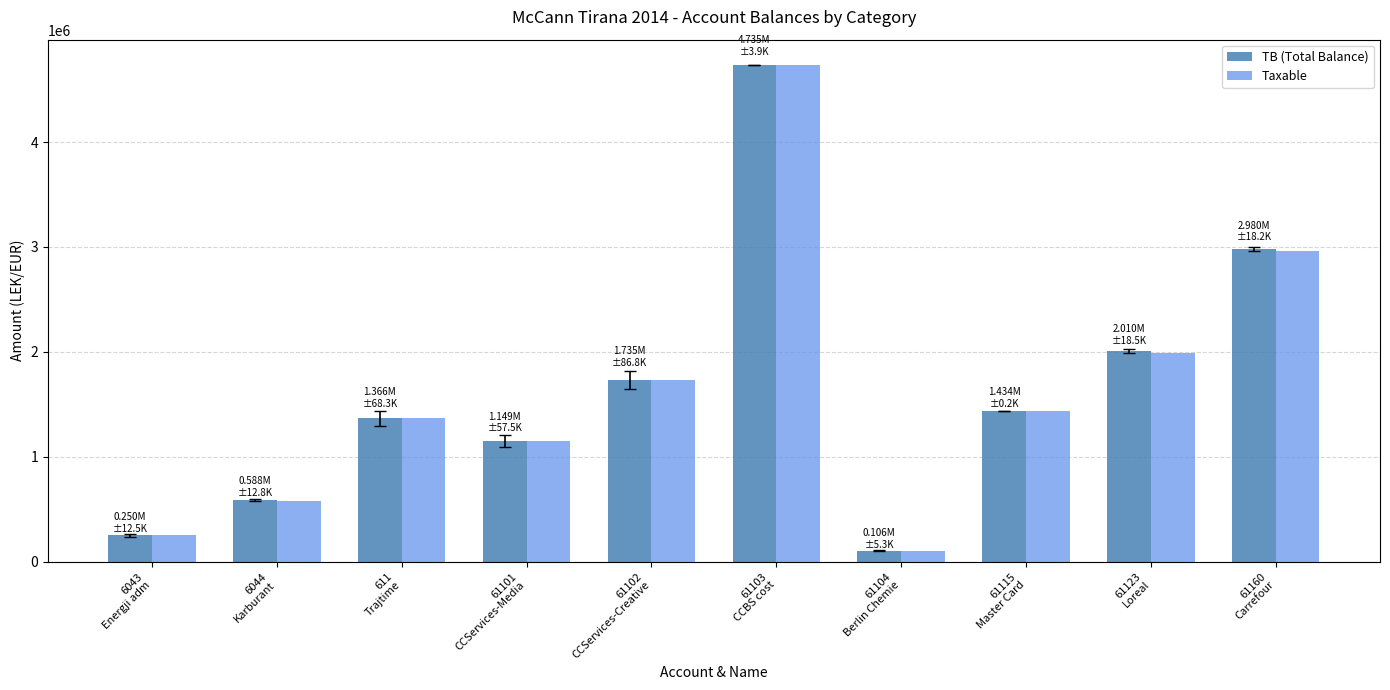

The TB (Total Balance) series shows 2508684.5 at 61102
CCServices-Creative. True or false?

False